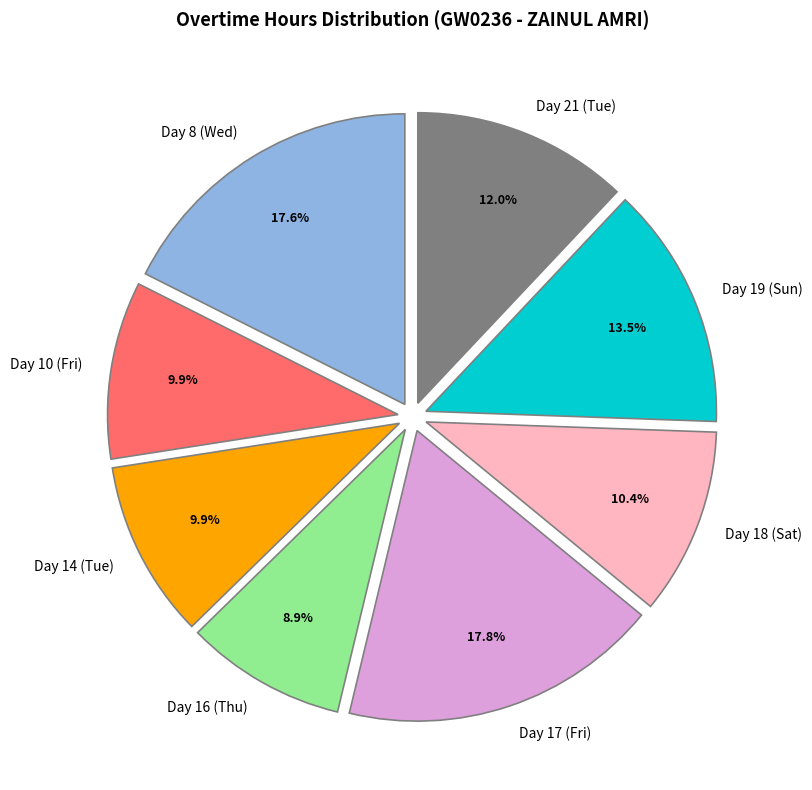

Is it true that Day 14 (Tue) is 10% of the pie?

True